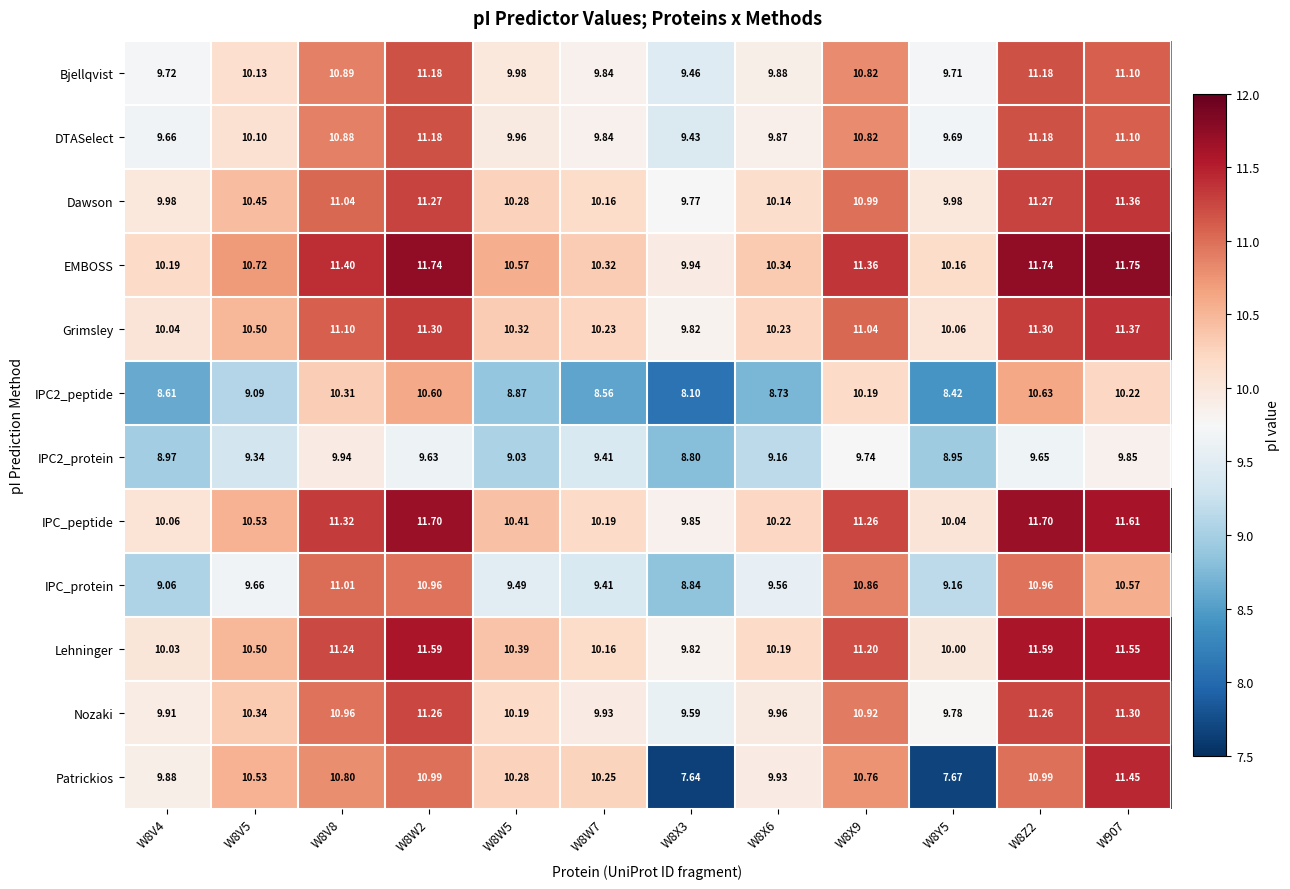

What is the total value across all series at W8V5?

121.9